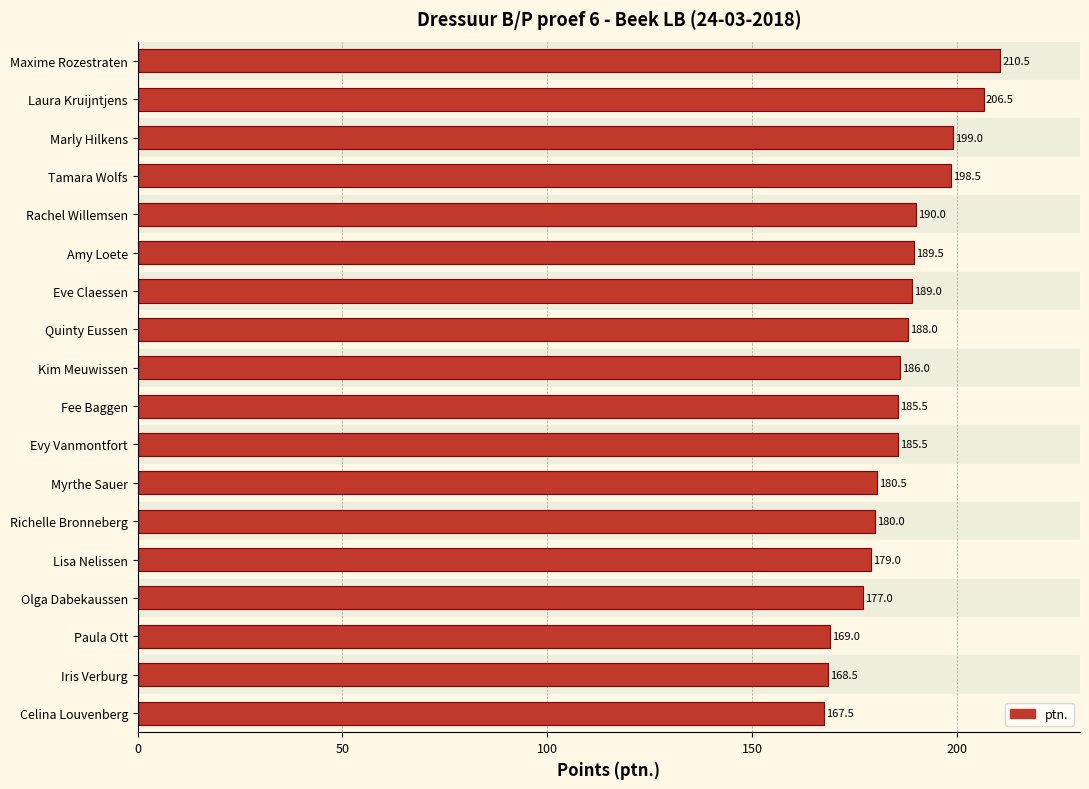

What is the label of the 9th bar from the bottom?

Fee Baggen